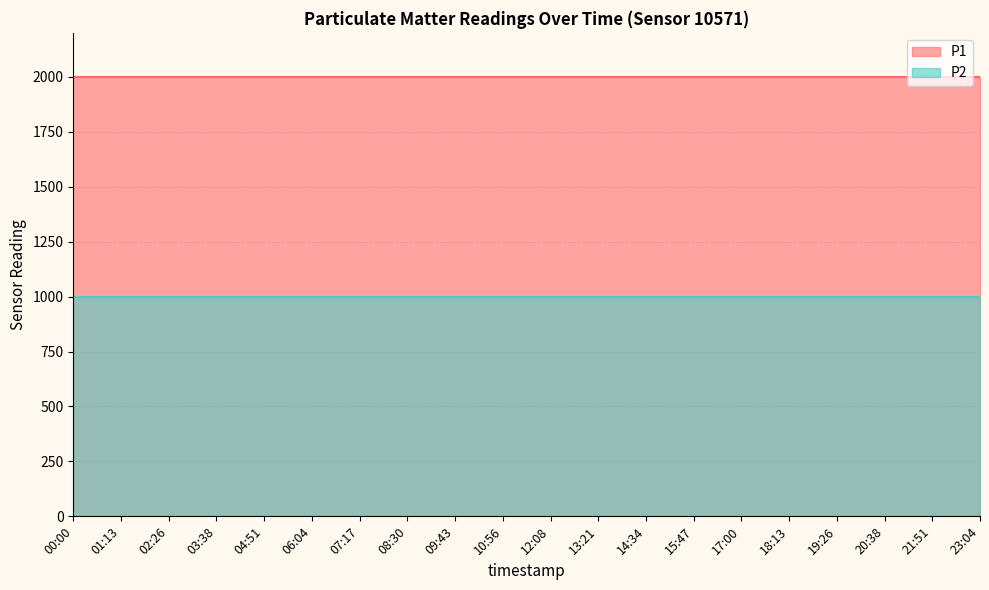

Reading left to right, list all the values displayed in this chart.

P1: 1999.9	1999.9	1999.9	1999.9	1999.9	1999.9	1999.9	1999.9	1999.9	1999.9	1999.9	1999.9	1999.9	1999.9	1999.9	1999.9	1999.9	1999.9	1999.9	1999.9
P2: 999.9	999.9	999.9	999.9	999.9	999.9	999.9	999.9	999.9	999.9	999.9	999.9	999.9	999.9	999.9	999.9	999.9	999.9	999.9	999.9